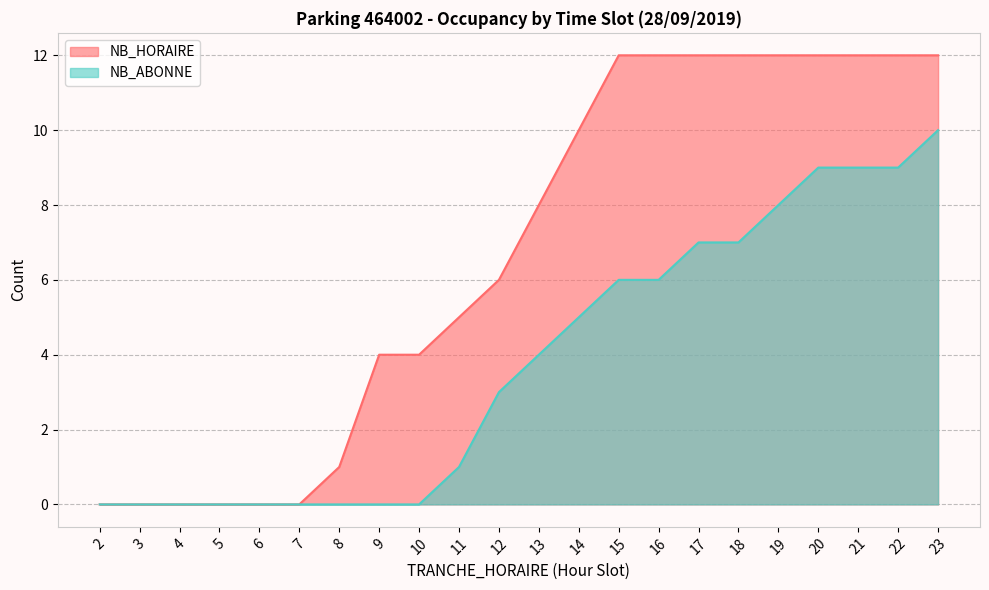

Reading left to right, transcribe all the data shown in this chart.

NB_HORAIRE: 2=0	3=0	4=0	5=0	6=0	7=0	8=1	9=4	10=4	11=5	12=6	13=8	14=10	15=12	16=12	17=12	18=12	19=12	20=12	21=12	22=12	23=12
NB_ABONNE: 2=0	3=0	4=0	5=0	6=0	7=0	8=0	9=0	10=0	11=1	12=3	13=4	14=5	15=6	16=6	17=7	18=7	19=8	20=9	21=9	22=9	23=10